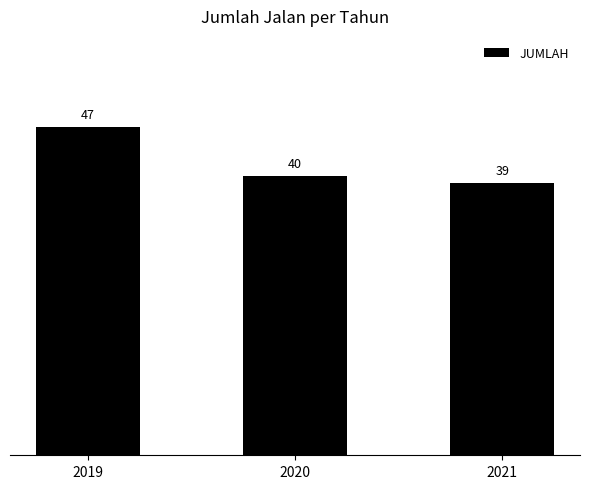

The chart shows a value of 40 at 2020. True or false?

True